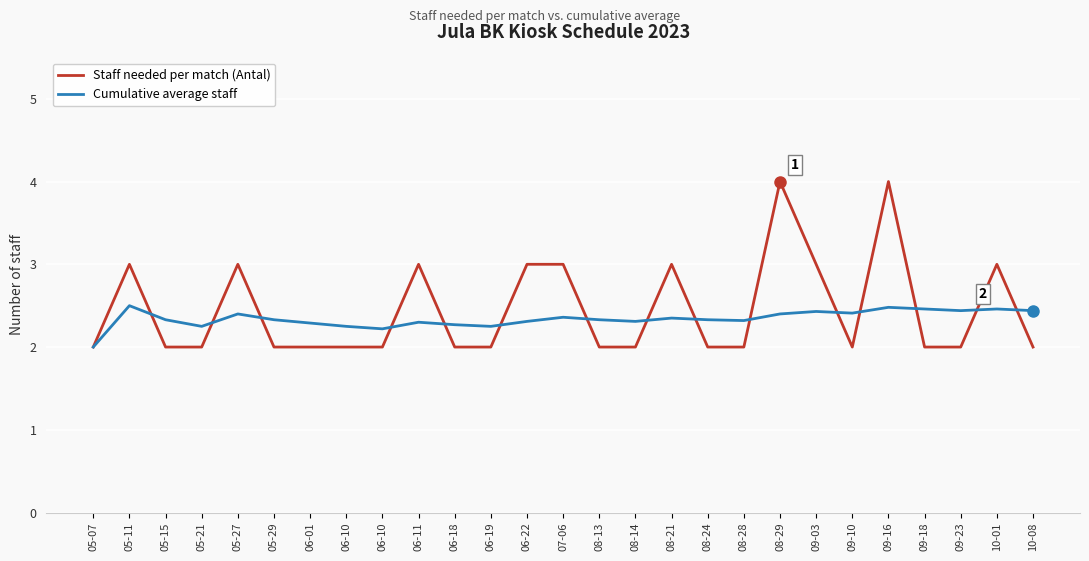

Which series has the widest spread of values?

Staff needed per match (Antal)